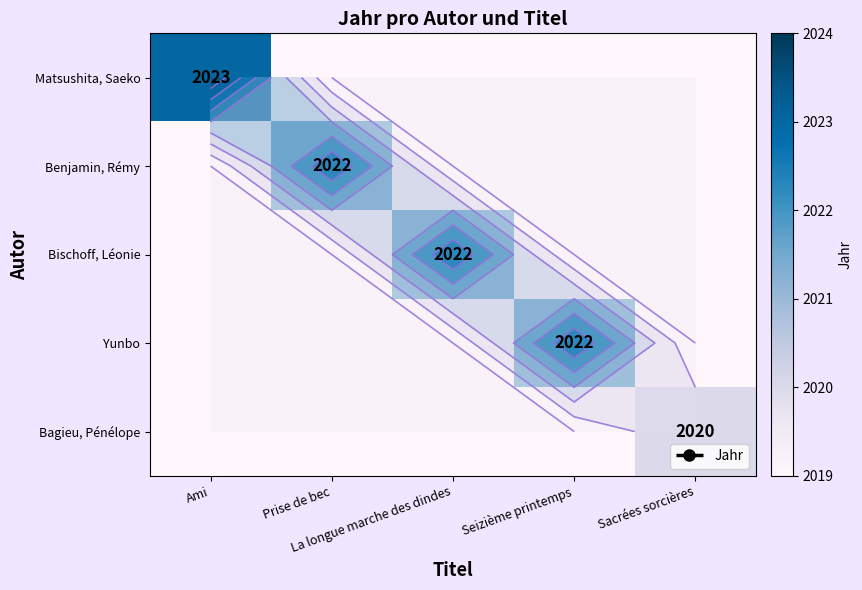

What is the highest value of the Yunbo series?

2022